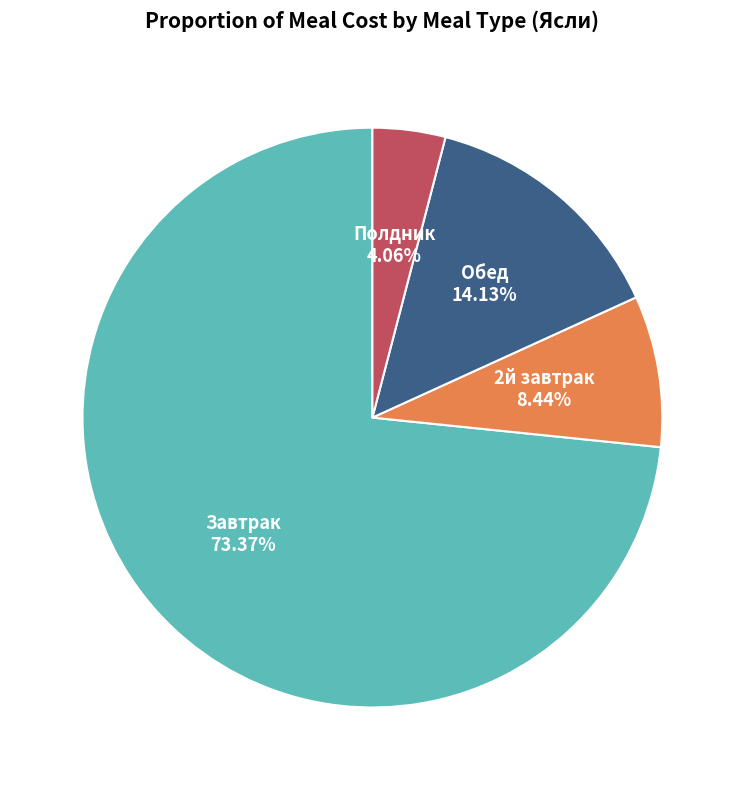

Is there any slice that represents more than half of the pie?

Yes